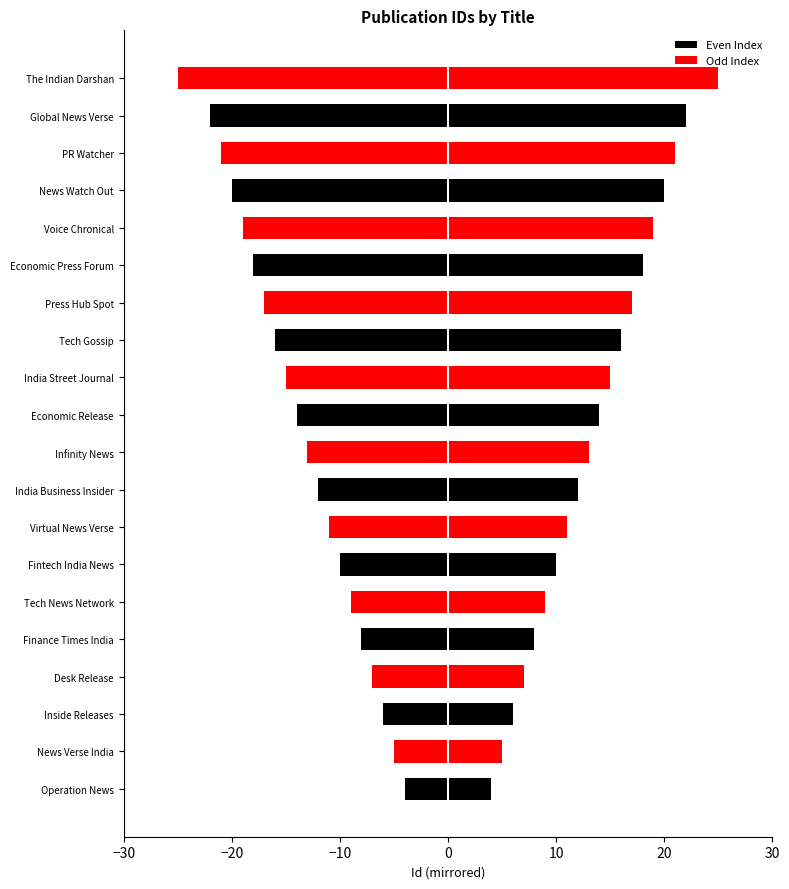

What is the sum of all values?

272